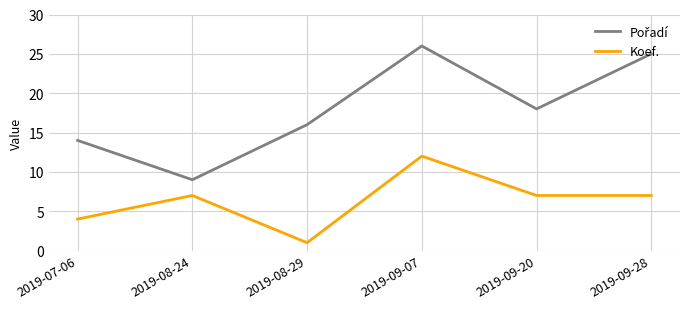

The value of Koef. at 2019-09-28 is 7. True or false?

True